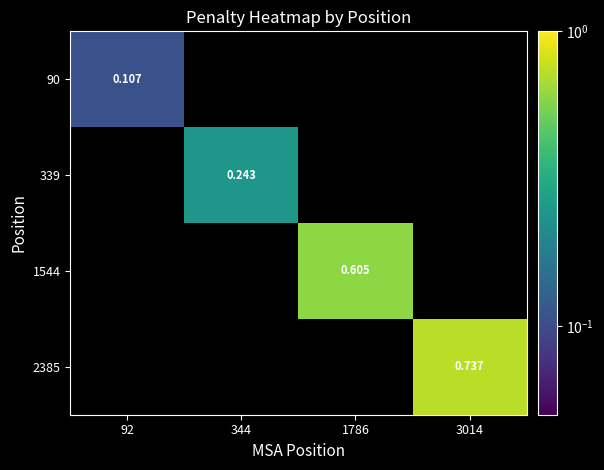

What is the difference between the maximum and minimum values in the 1544 series?

0.6